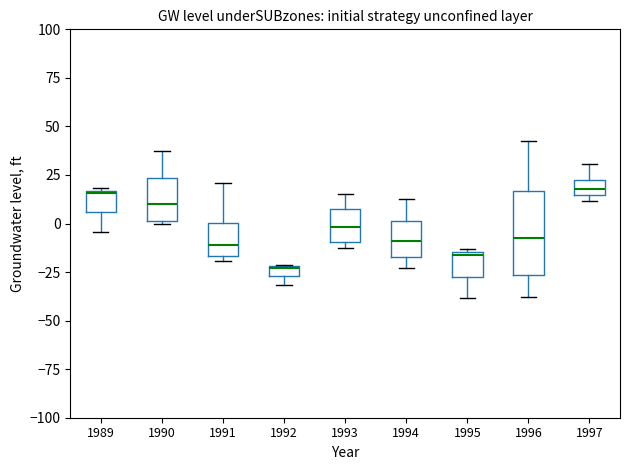

Where does the upper whisker of the box at x = 1994 end on the y-axis? The values are not printed on the chart, so give them approximately, as read against the axis.

15